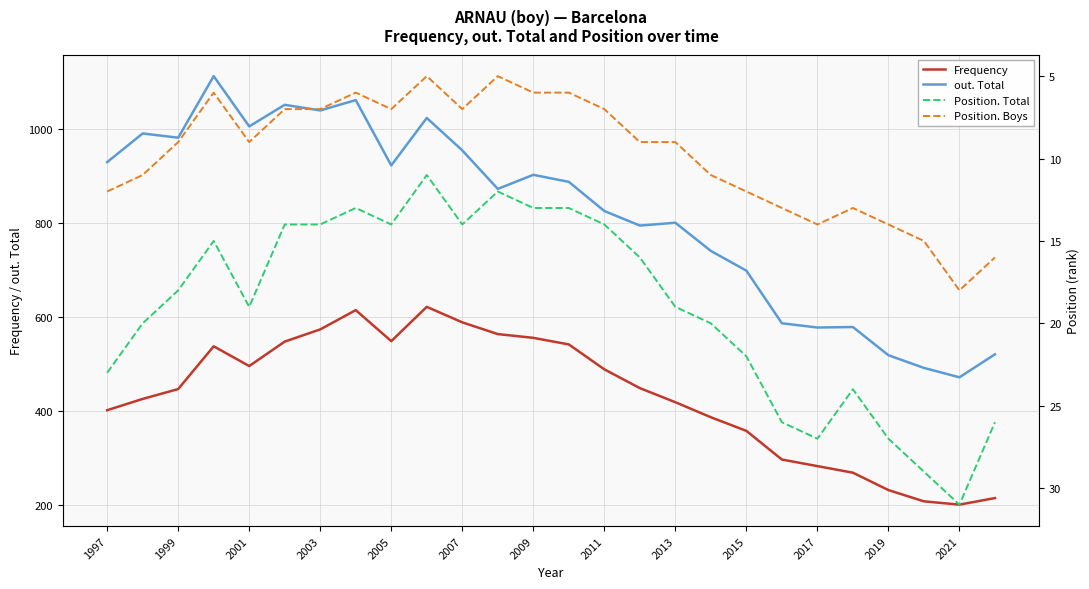

What is the maximum value for Position. Total?

31